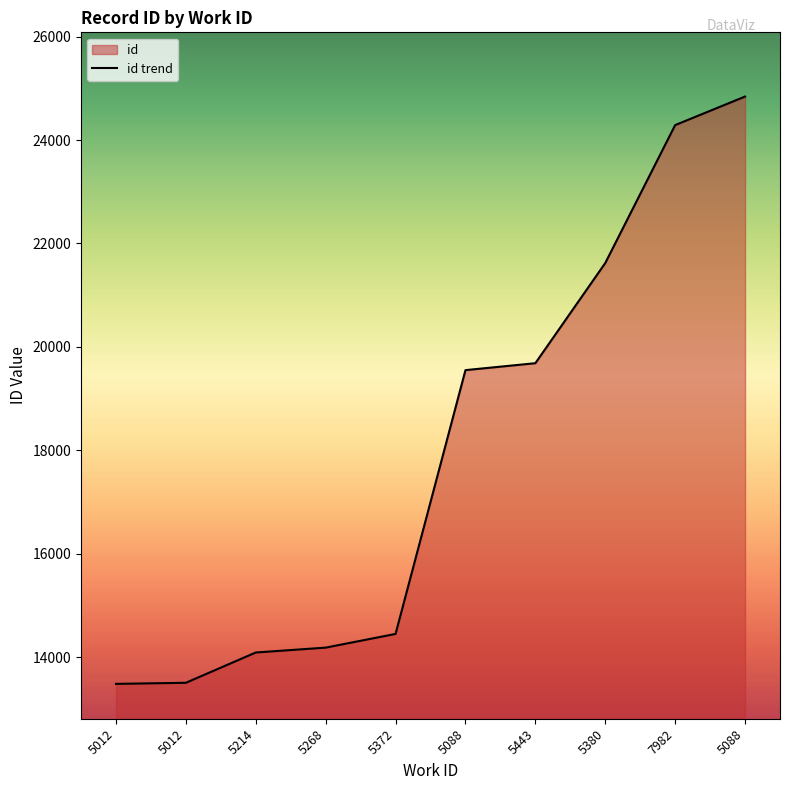

What is the change in value from 5012 to 5443?

+6202